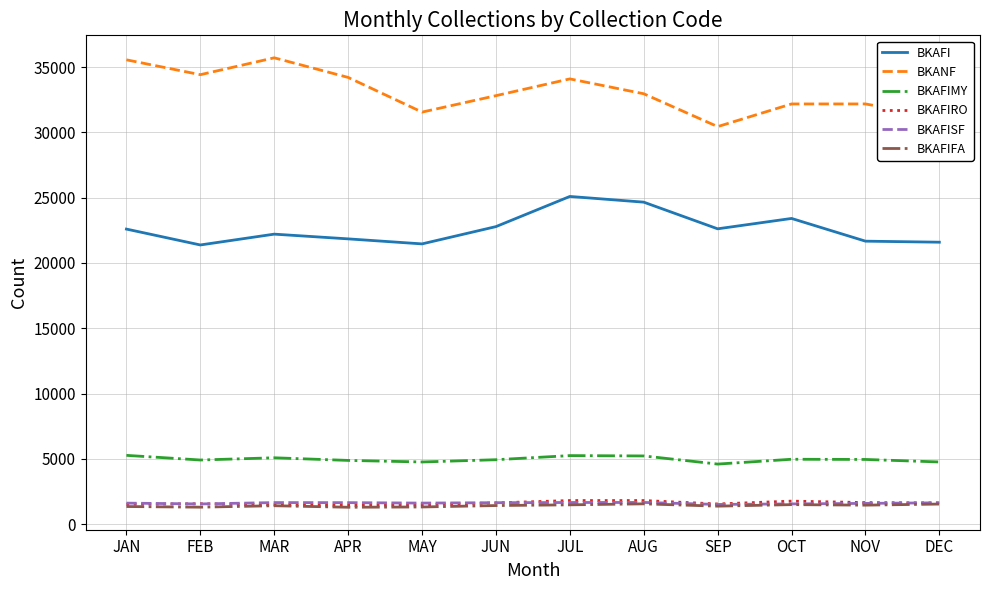

What are all the series names shown in the legend?

BKAFI, BKANF, BKAFIMY, BKAFIRO, BKAFISF, BKAFIFA